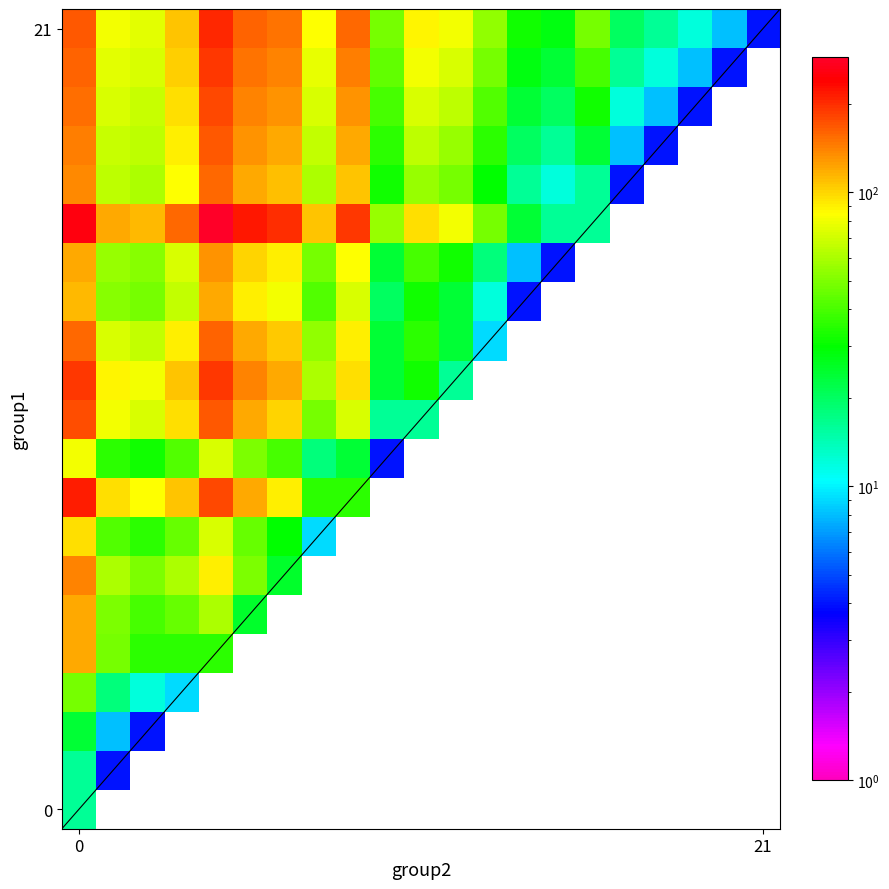

At how many categories does at least one series exceed 224?

2